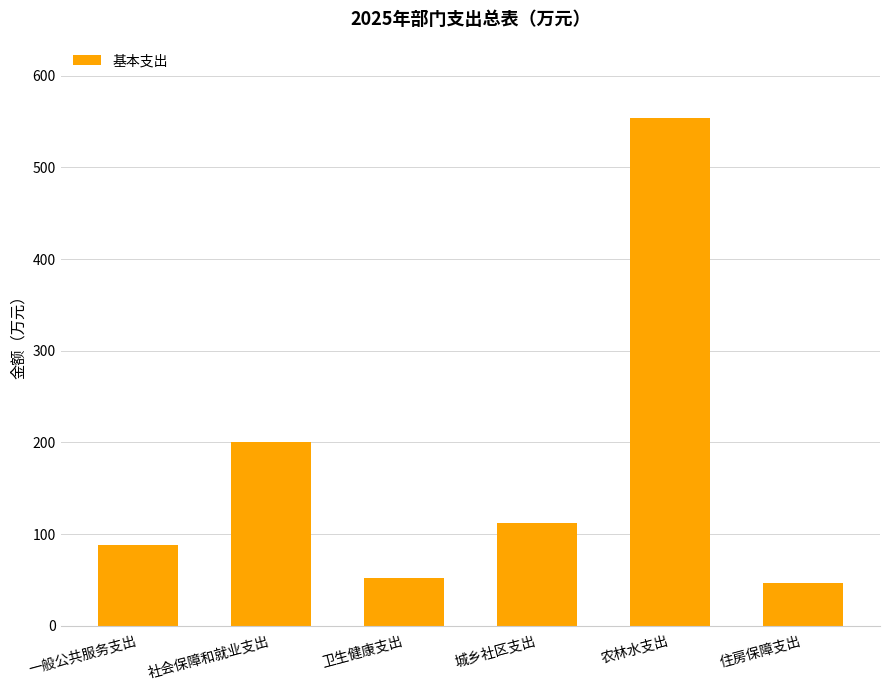

How many data points are above 111?

3